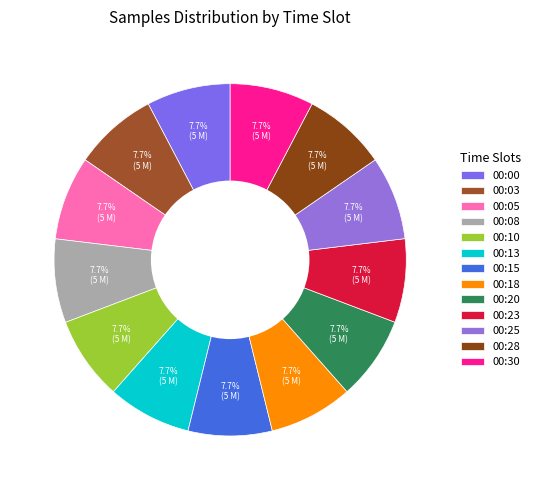

To the nearest percent, what percentage of the pie is 00:15?

8%